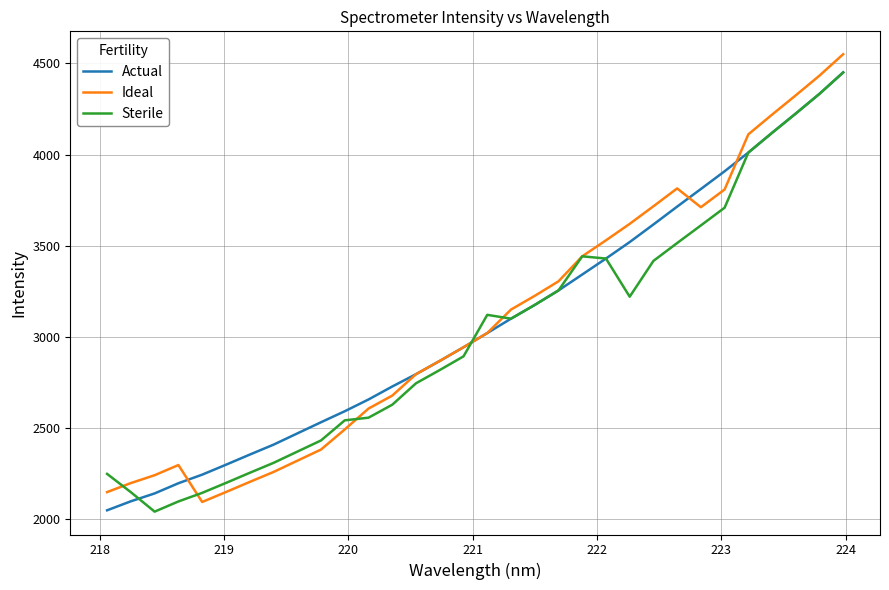

How many series are shown in this chart?

3